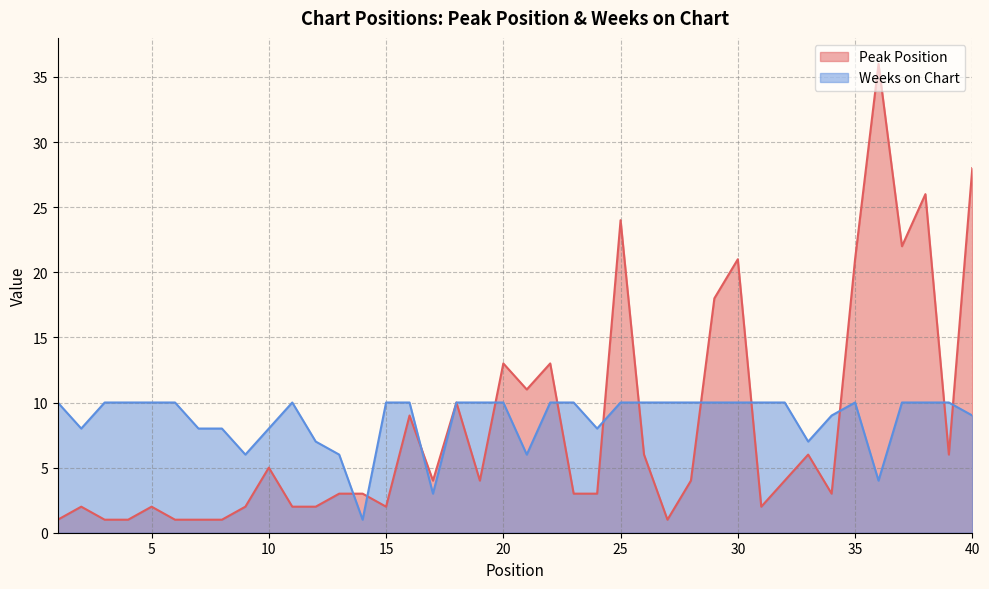

In Weeks on Chart, how many points are lower than both neighbors (excluding endpoints)?

8